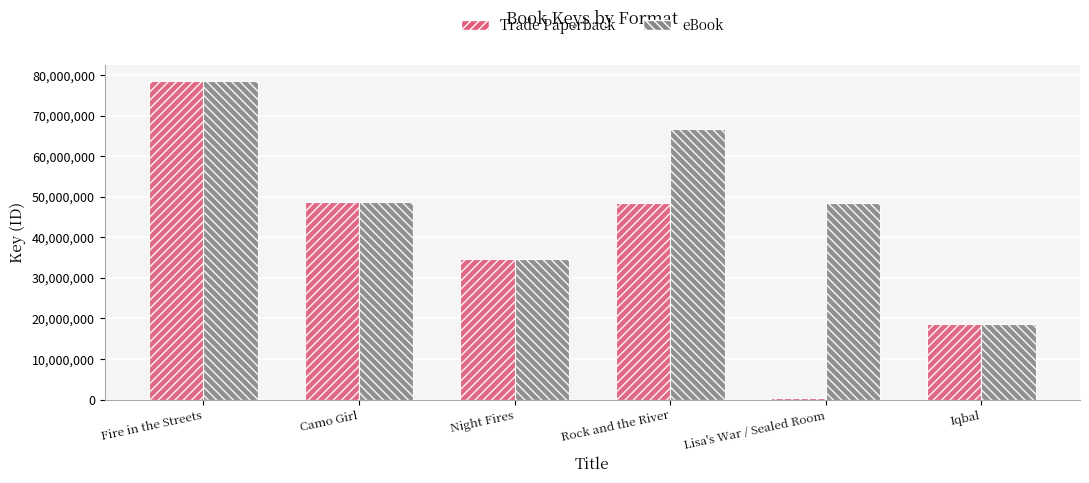

What are all the series names shown in the legend?

Trade Paperback, eBook